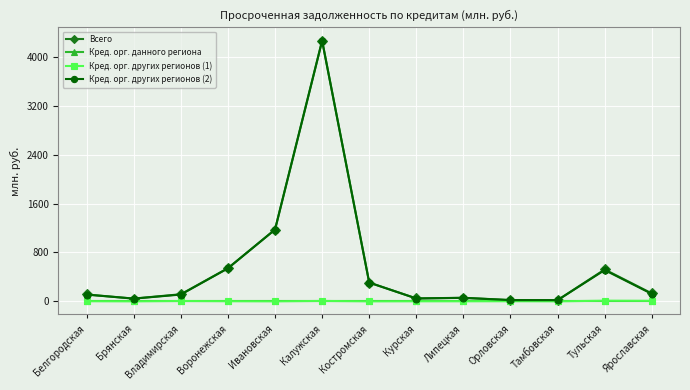

The Всего series shows 307 at Костромская. True or false?

True